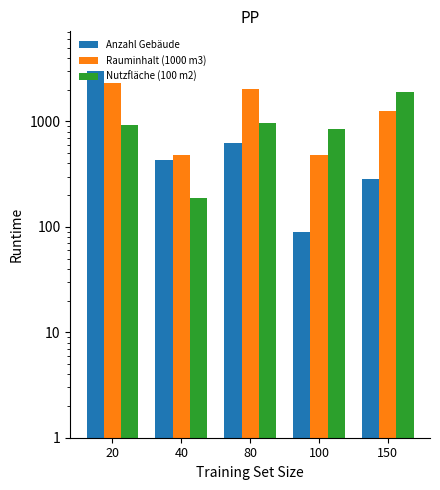

What is the spread (max minus min) of values at 80?

1388.0